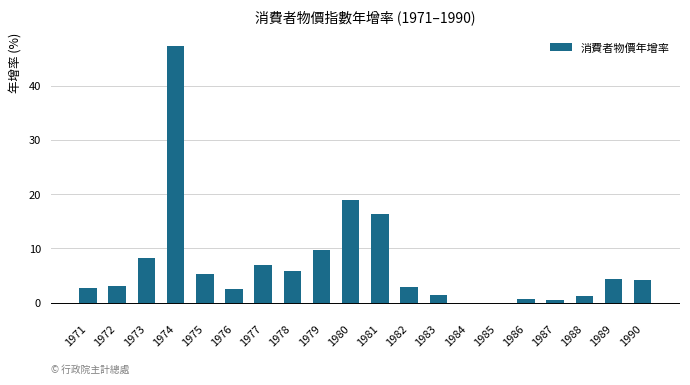

What is the average value?

7.1